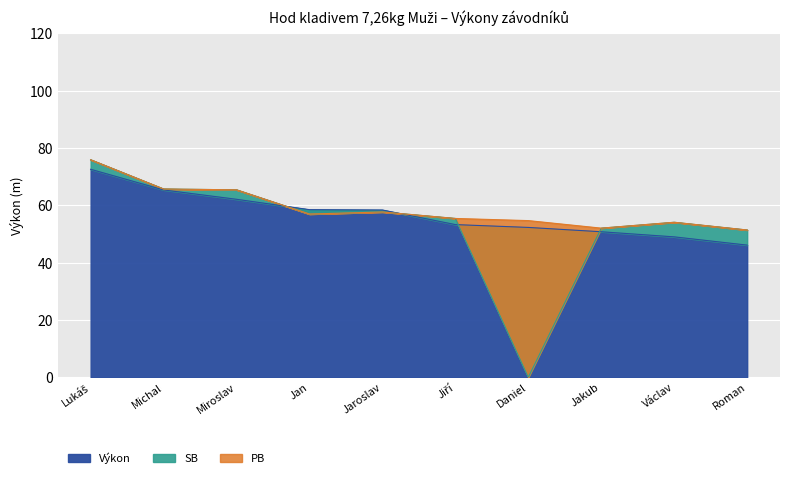

What is the approximate value of PB at Jan?

57.0